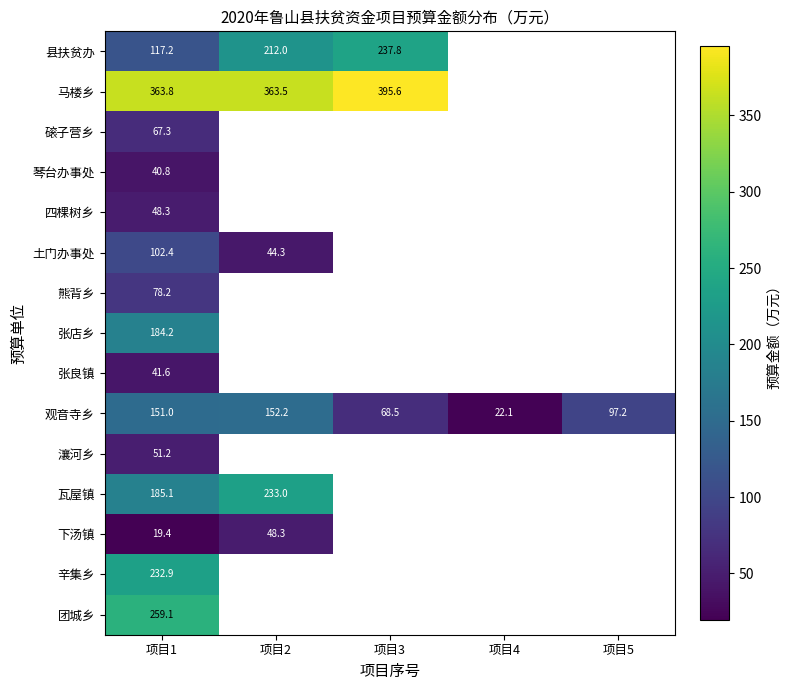

The 观音寺乡 series shows 97.2 at 项目5. True or false?

True